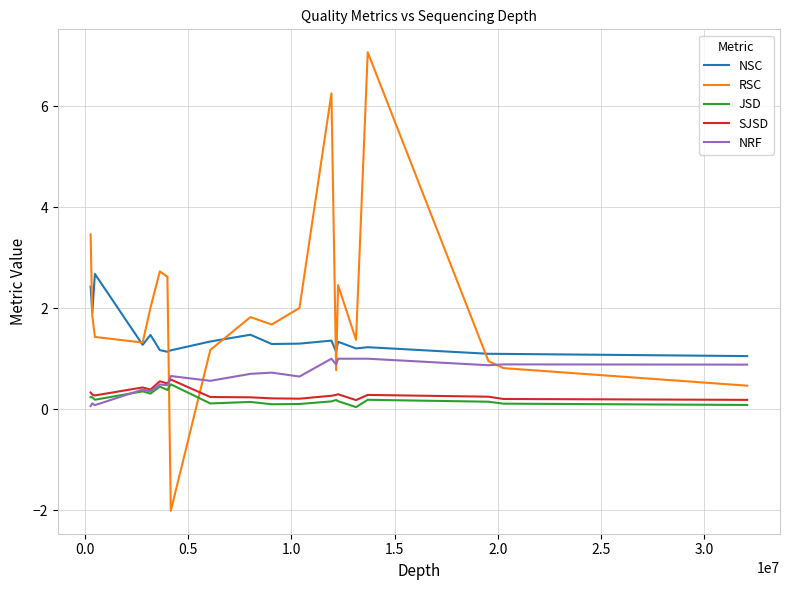

Which series has the largest total across all categories?

RSC